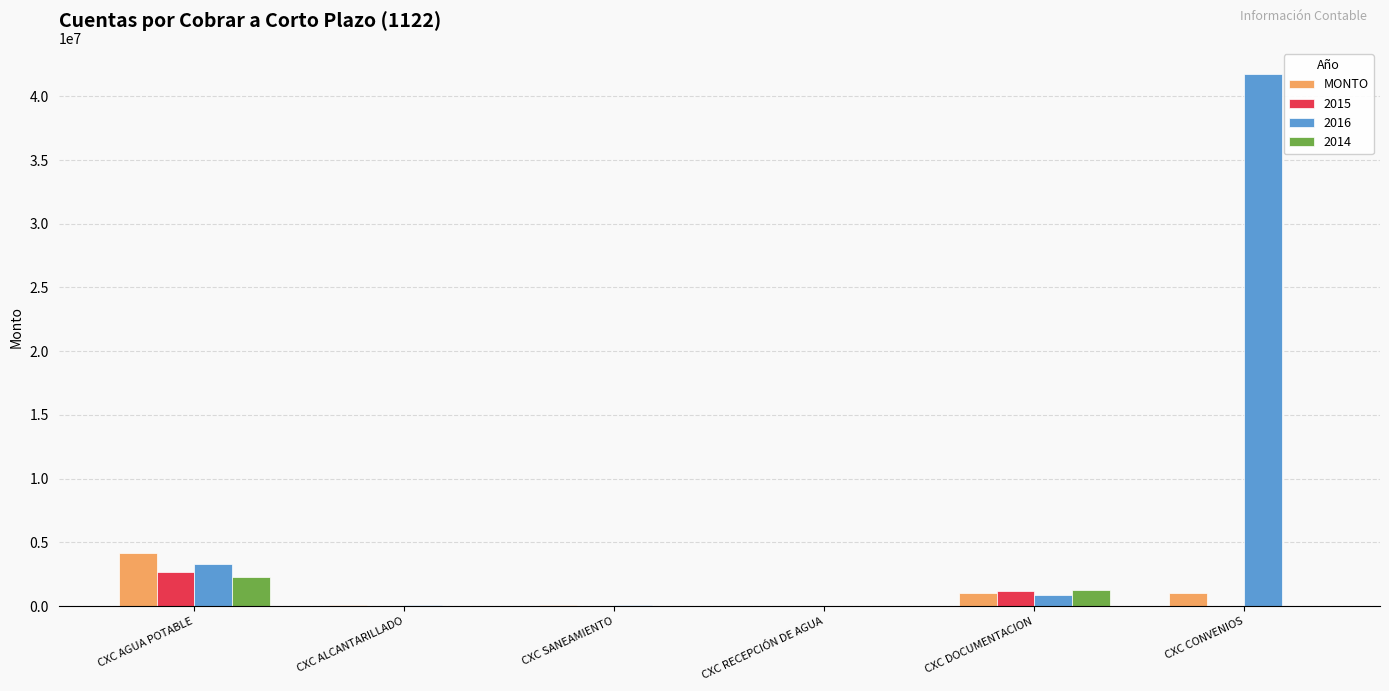

What is the highest value of the 2016 series?

41721435.8